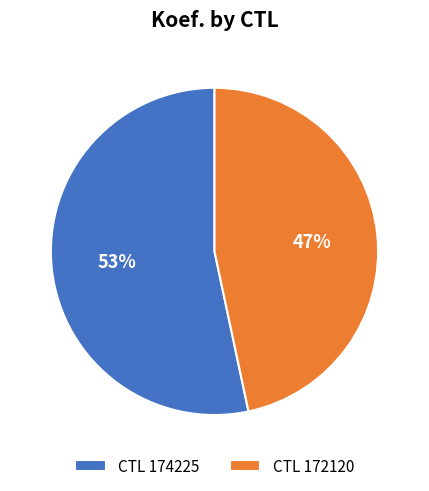

To the nearest percent, what is the combined percentage of CTL 174225 and CTL 172120?

100%